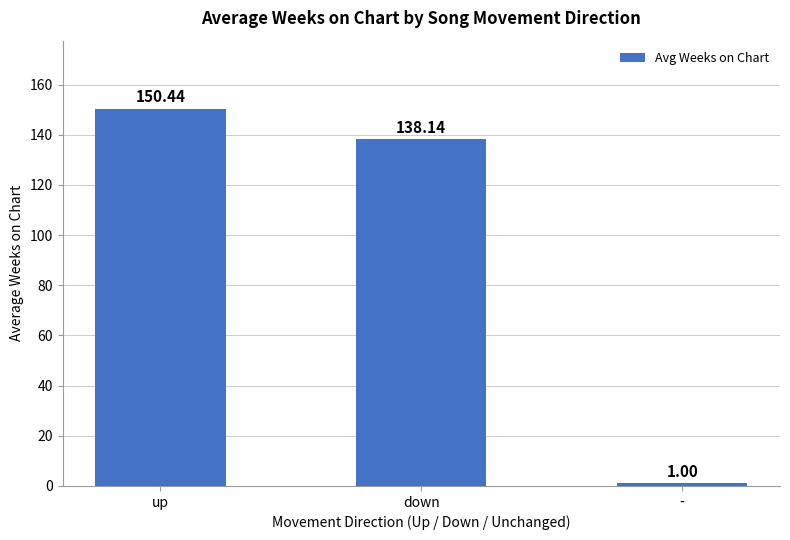

The chart shows a value of 150.4 at up. True or false?

True